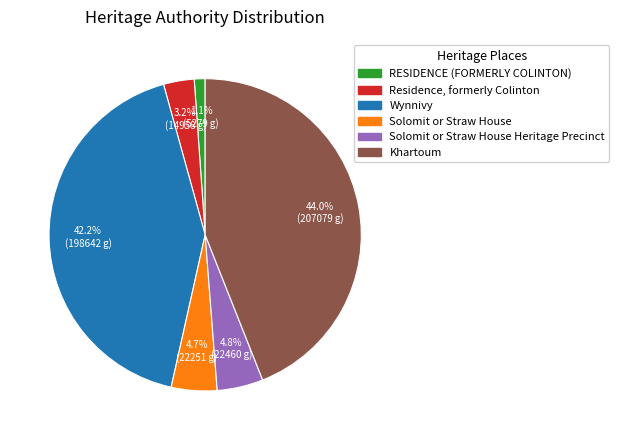

How many slices are in this pie chart?

6